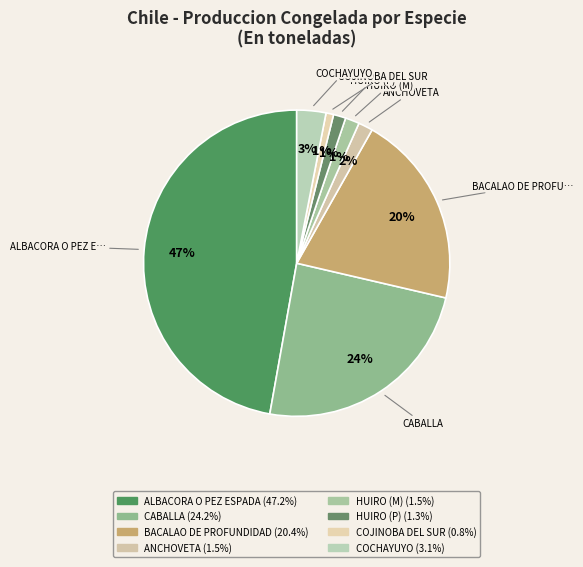

To the nearest percent, what is the average slice percentage?

12%